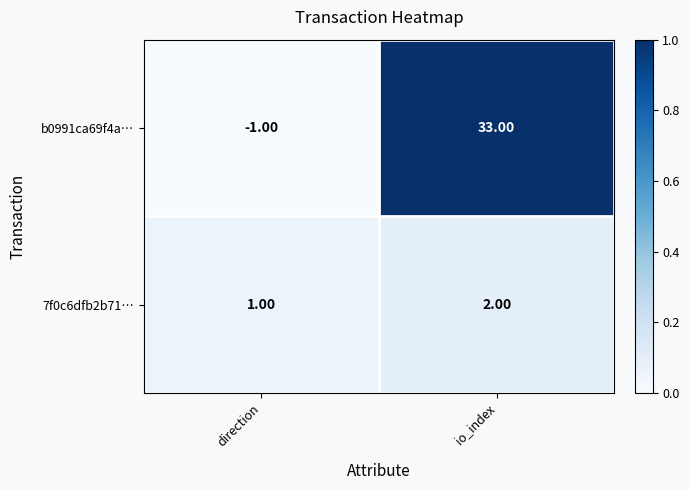

At which label is 7f0c6dfb2b71… closest to 1?

direction